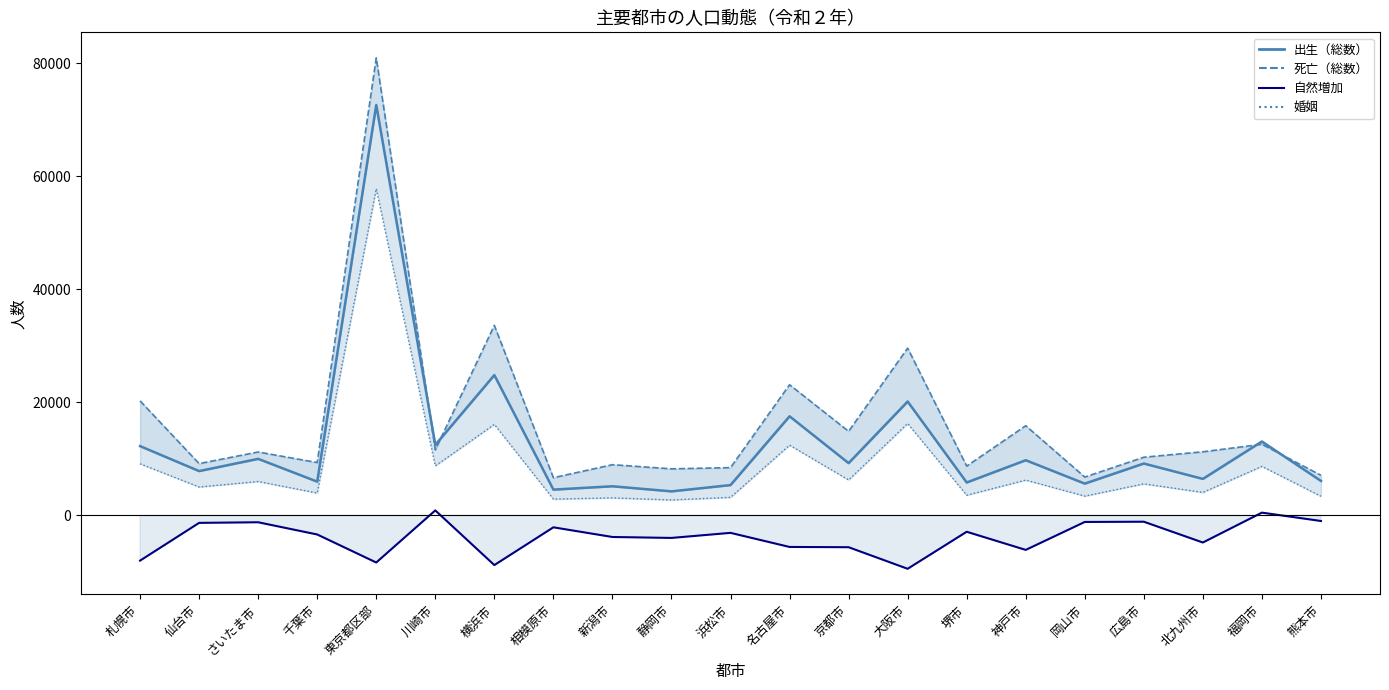

What is the maximum value for 婚姻_line?

57796